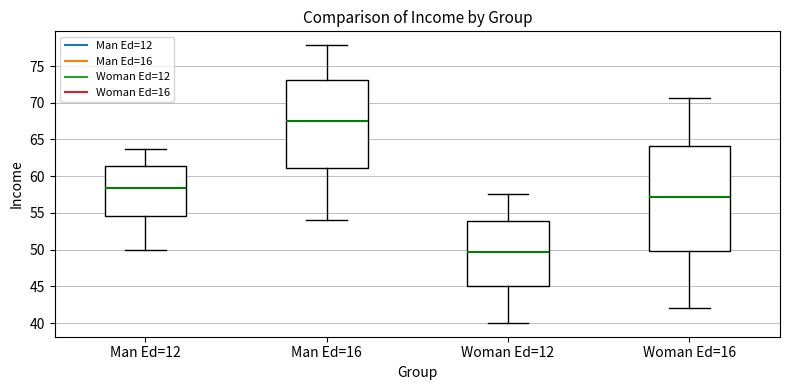

Which box is the tallest, from its lower edge to its upper edge?

Woman Ed=16